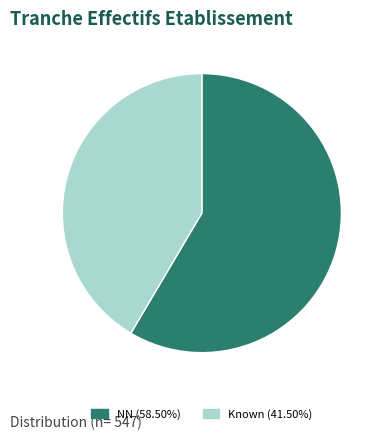

Combined, do NN (58.50%) and Known (41.50%) account for over 50%?

Yes